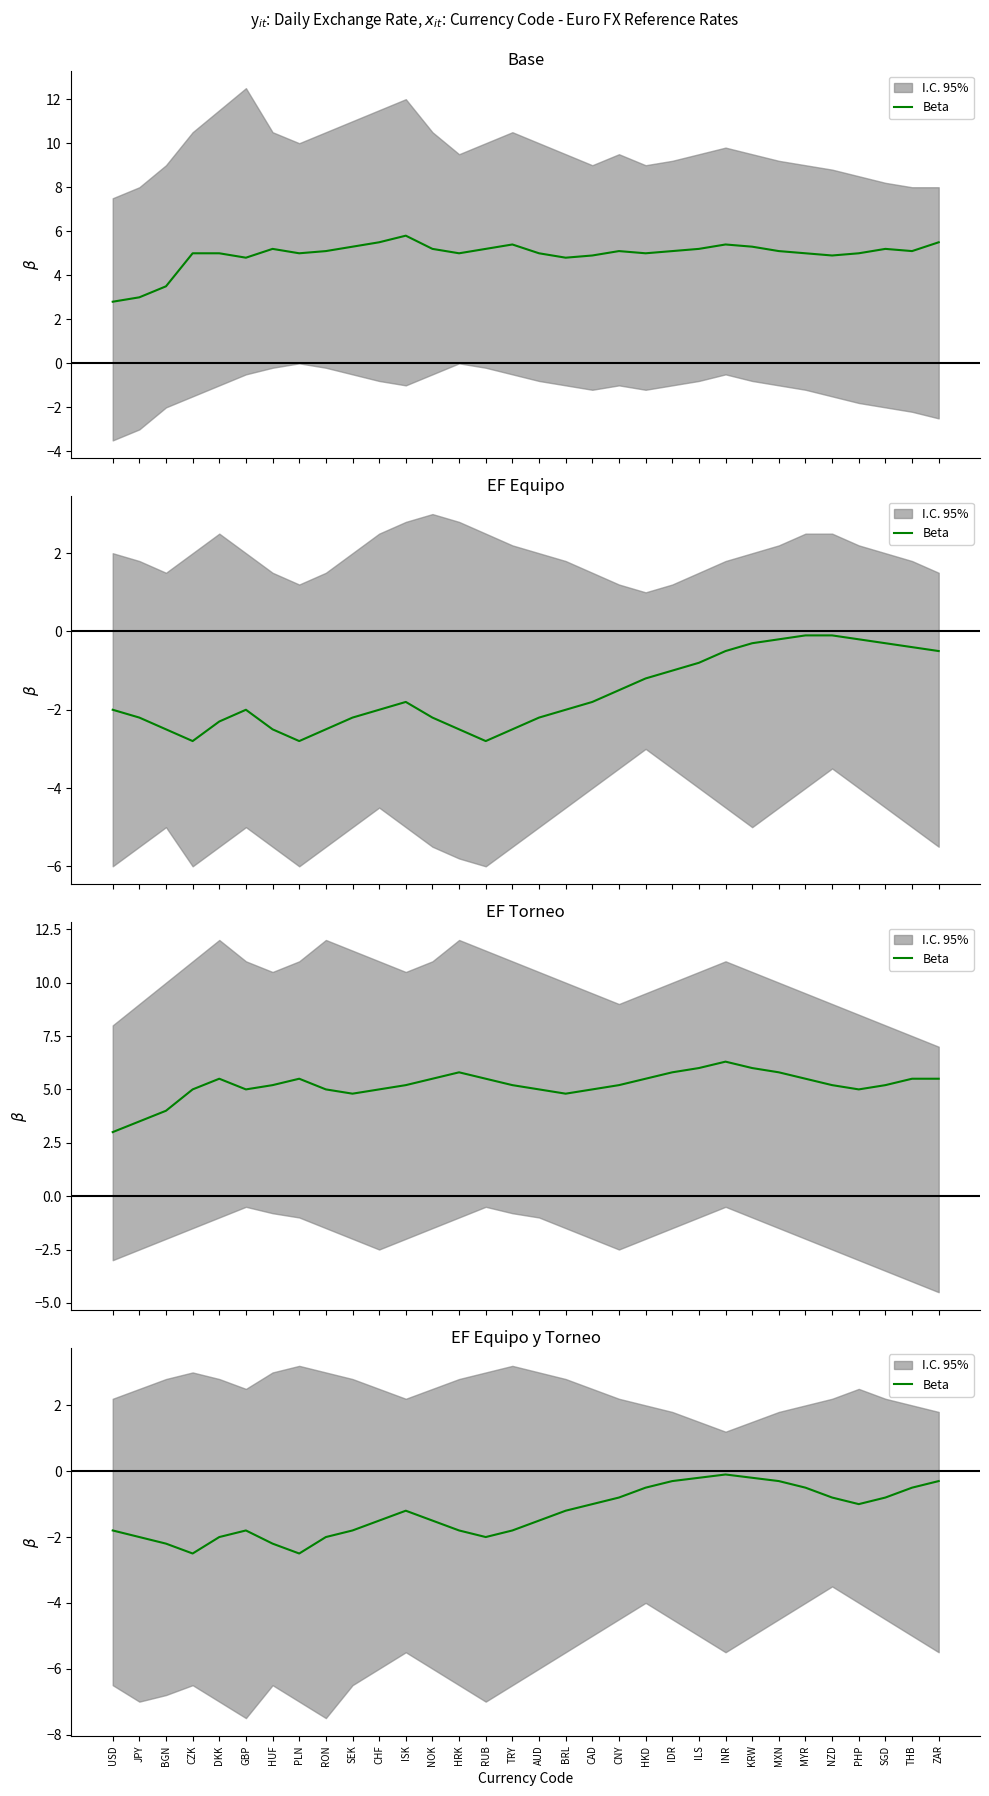

How many points are lower than both their immediate neighbors (excluding endpoints)?

4